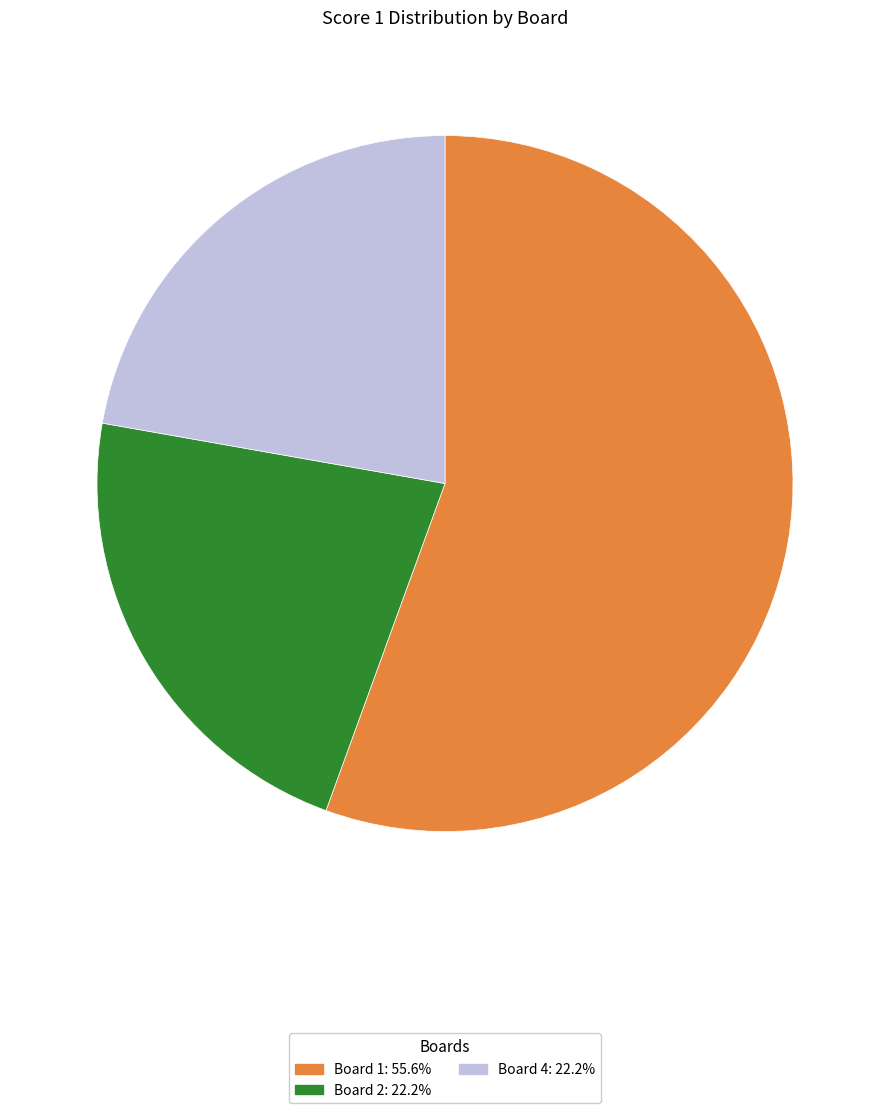

Is there any slice that represents more than half of the pie?

Yes